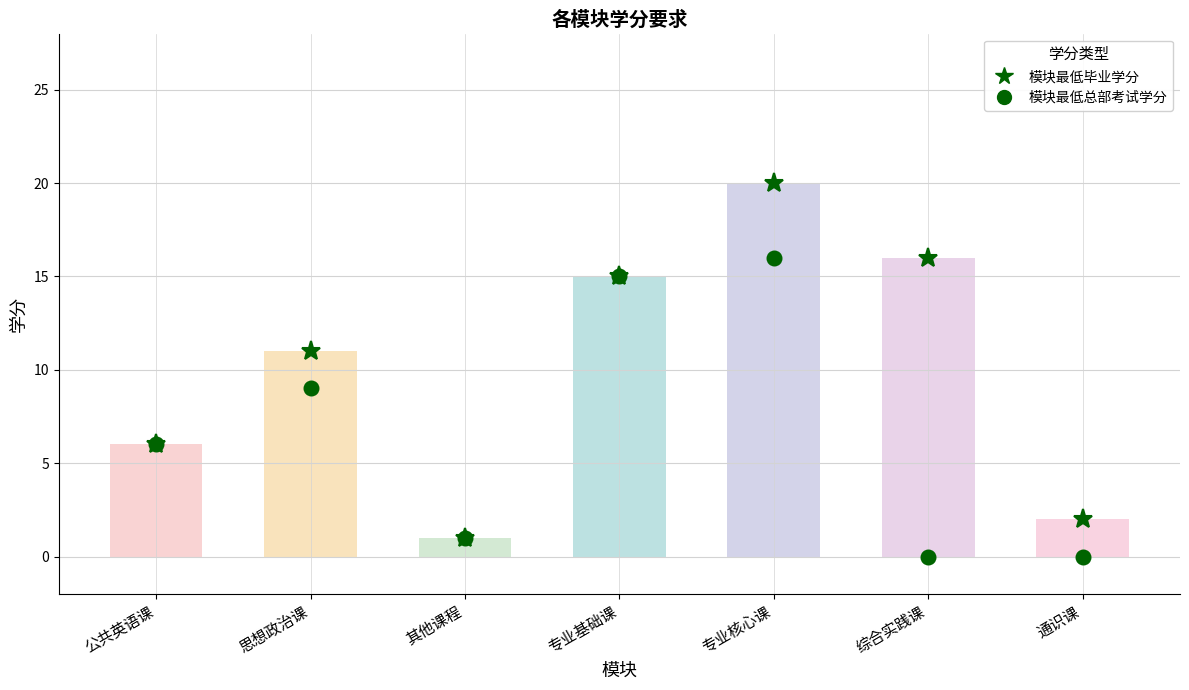

How many positive values does the 模块最低总部考试学分 series have?

5